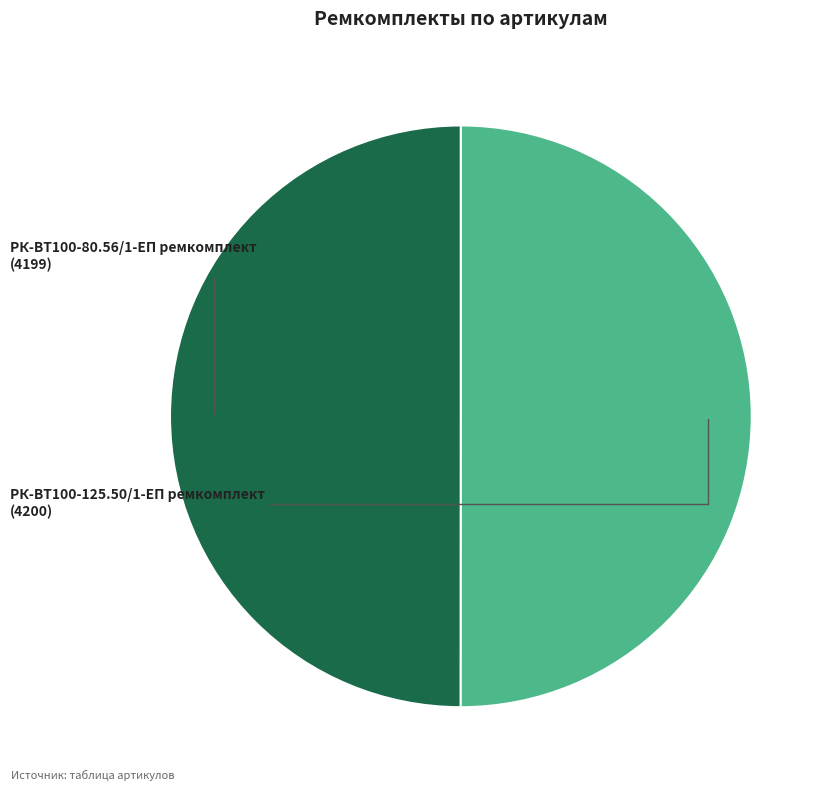

How many segments does this pie chart have?

2